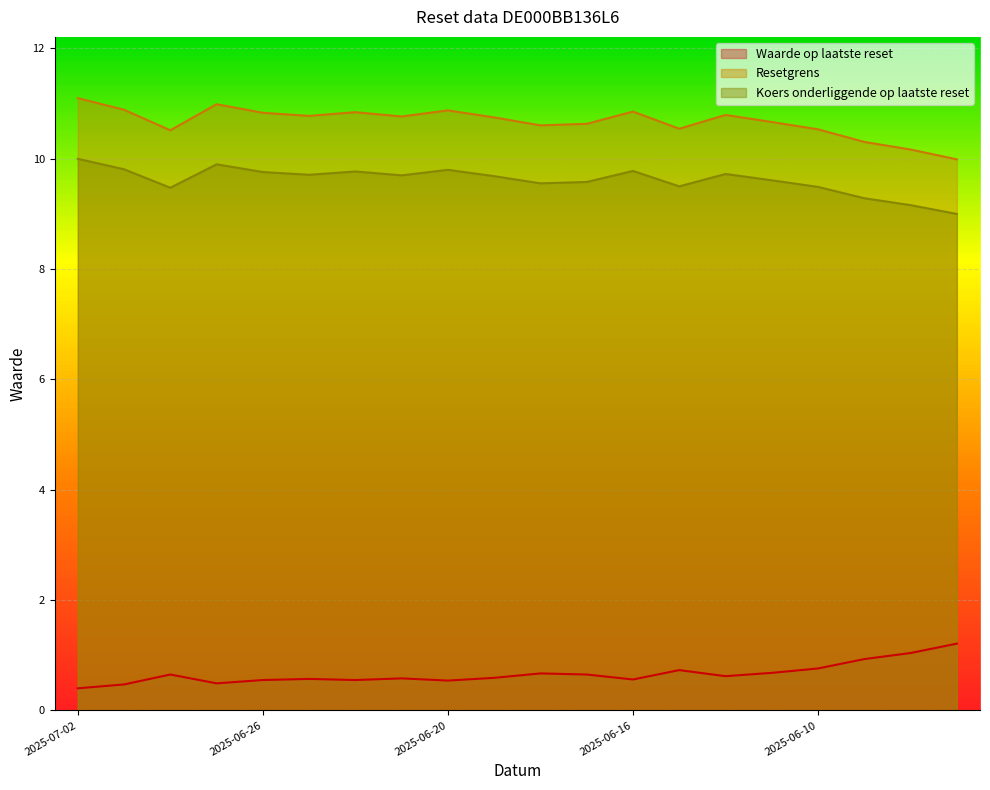

What is the difference between the maximum and minimum values in the Waarde op laatste reset series?

0.8